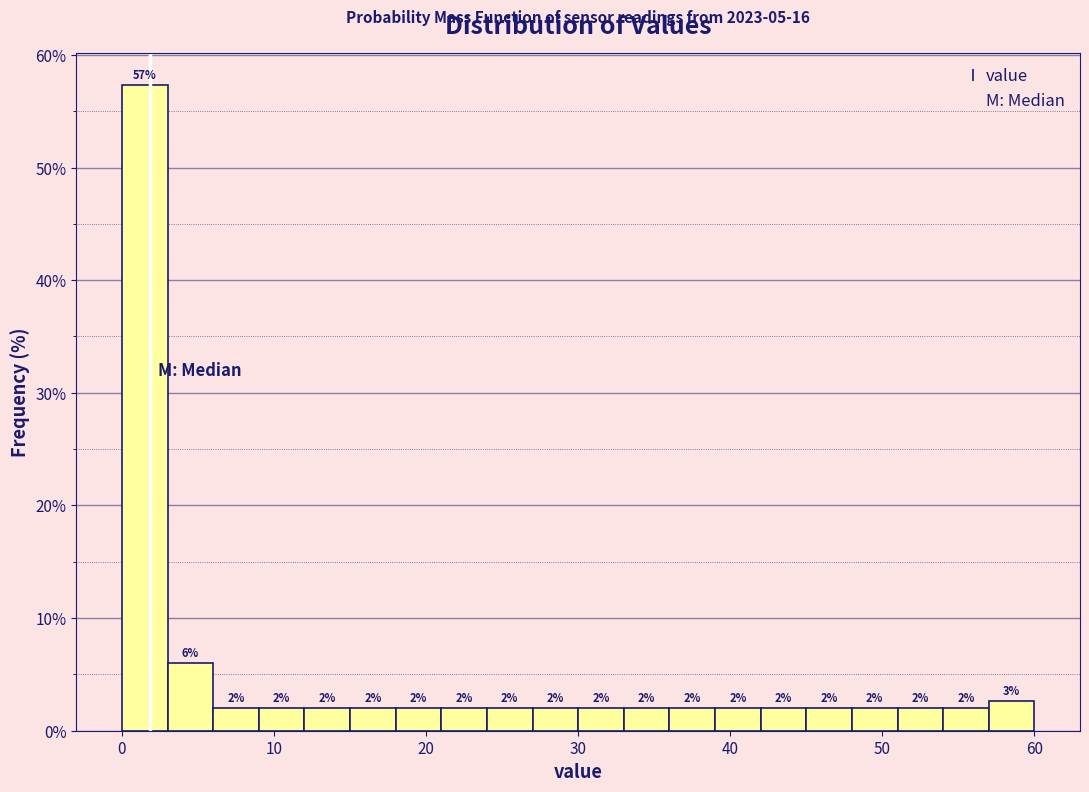

Read against the x-axis, roughly where is the centre of the tallest bar?

2